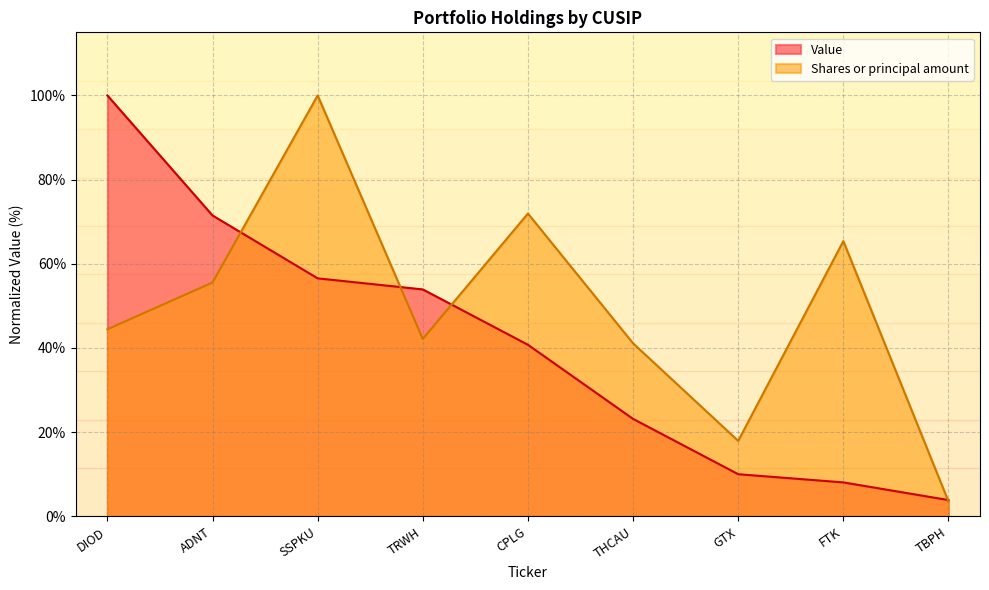

What is the average value of the Shares or principal amount series?

49.1